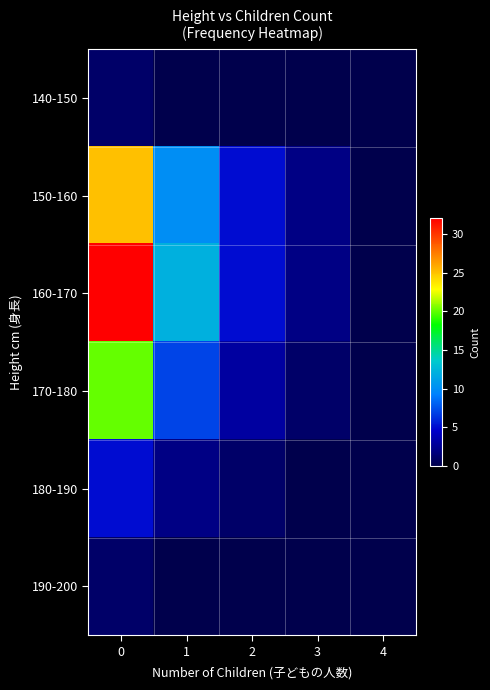

Count the number of categories in the chart.

5